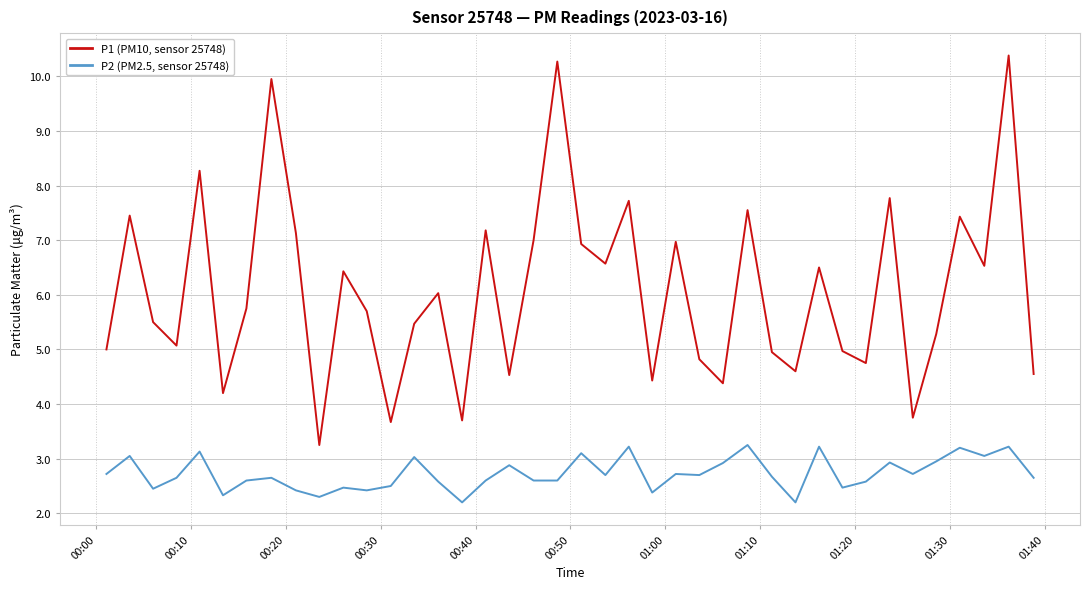

What is the sum of all P1 (PM10, sensor 25748) values?

242.4